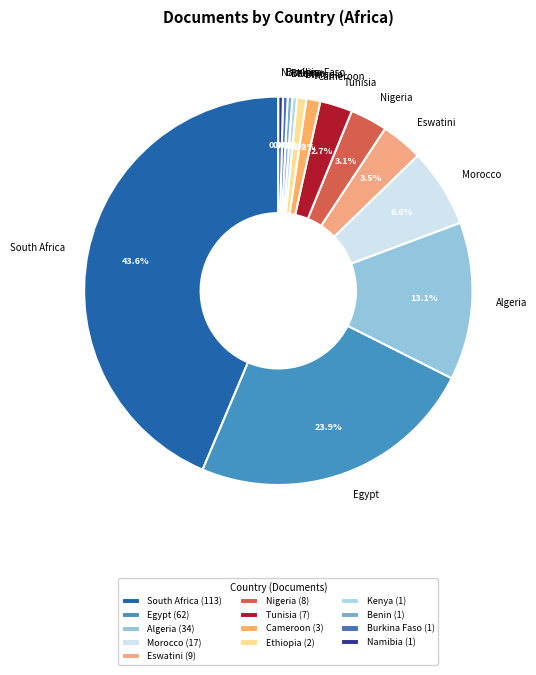

To the nearest percent, what is the difference between the Nigeria and Algeria slice percentages?

10%